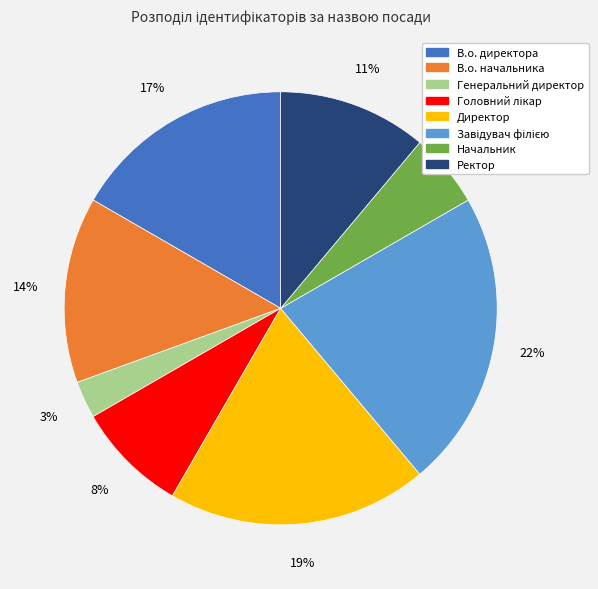

What percentage is the Генеральний директор slice, to the nearest percent?

3%